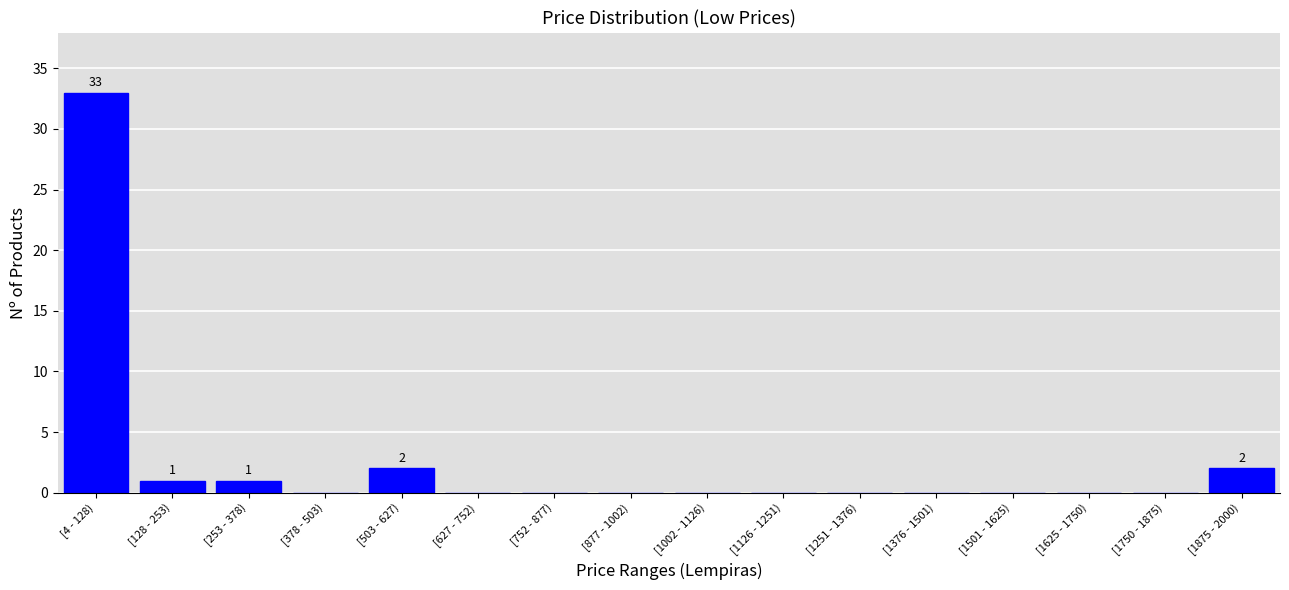

Reading right to left, transcribe all the data shown in this chart.

[1875 - 2000)=2	[1750 - 1875)=0	[1625 - 1750)=0	[1501 - 1625)=0	[1376 - 1501)=0	[1251 - 1376)=0	[1126 - 1251)=0	[1002 - 1126)=0	[877 - 1002)=0	[752 - 877)=0	[627 - 752)=0	[503 - 627)=2	[378 - 503)=0	[253 - 378)=1	[128 - 253)=1	[4 - 128)=33